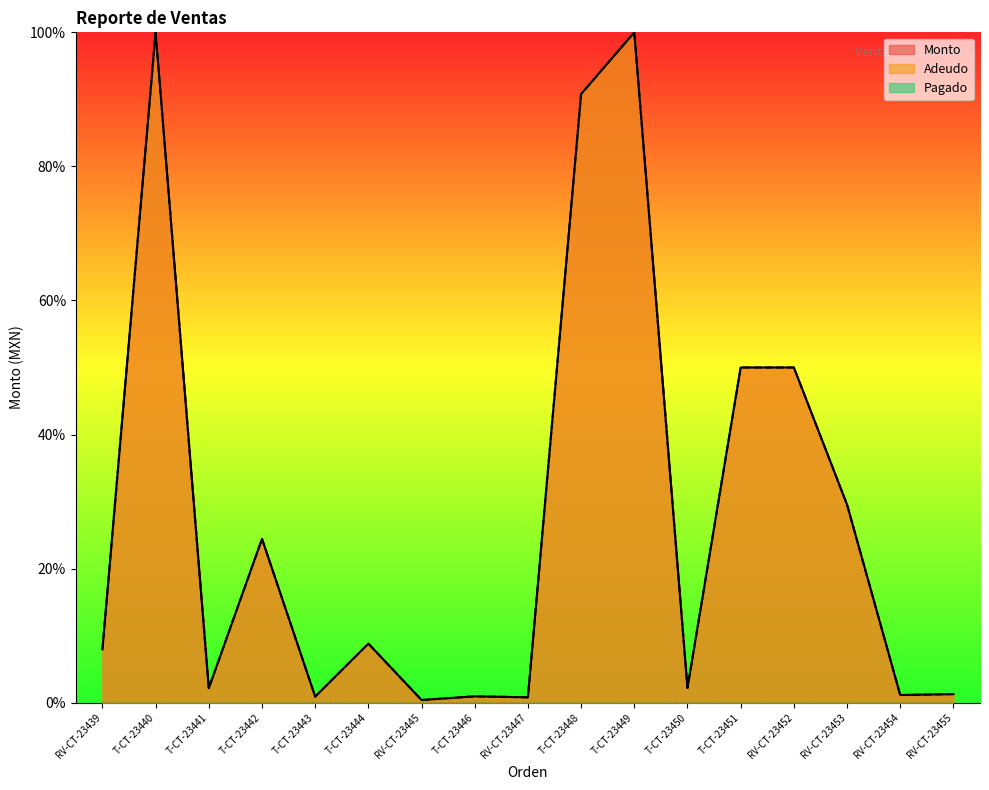

Which has a higher value, T-CT-23451 or T-CT-23440?

T-CT-23440